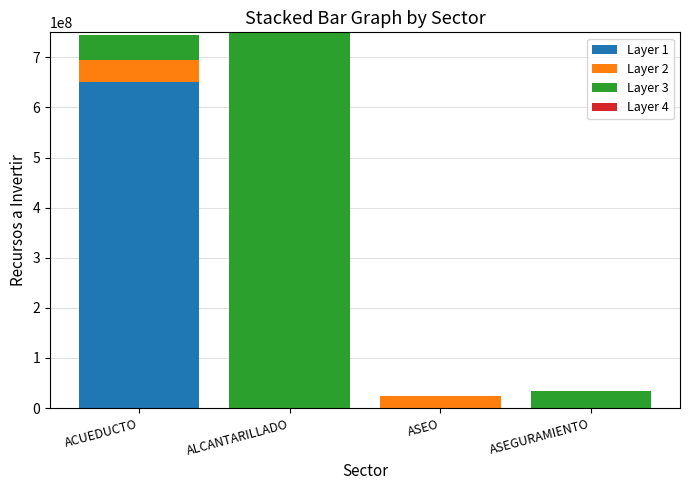

Which category has the highest value in the Layer 1 series?

ACUEDUCTO